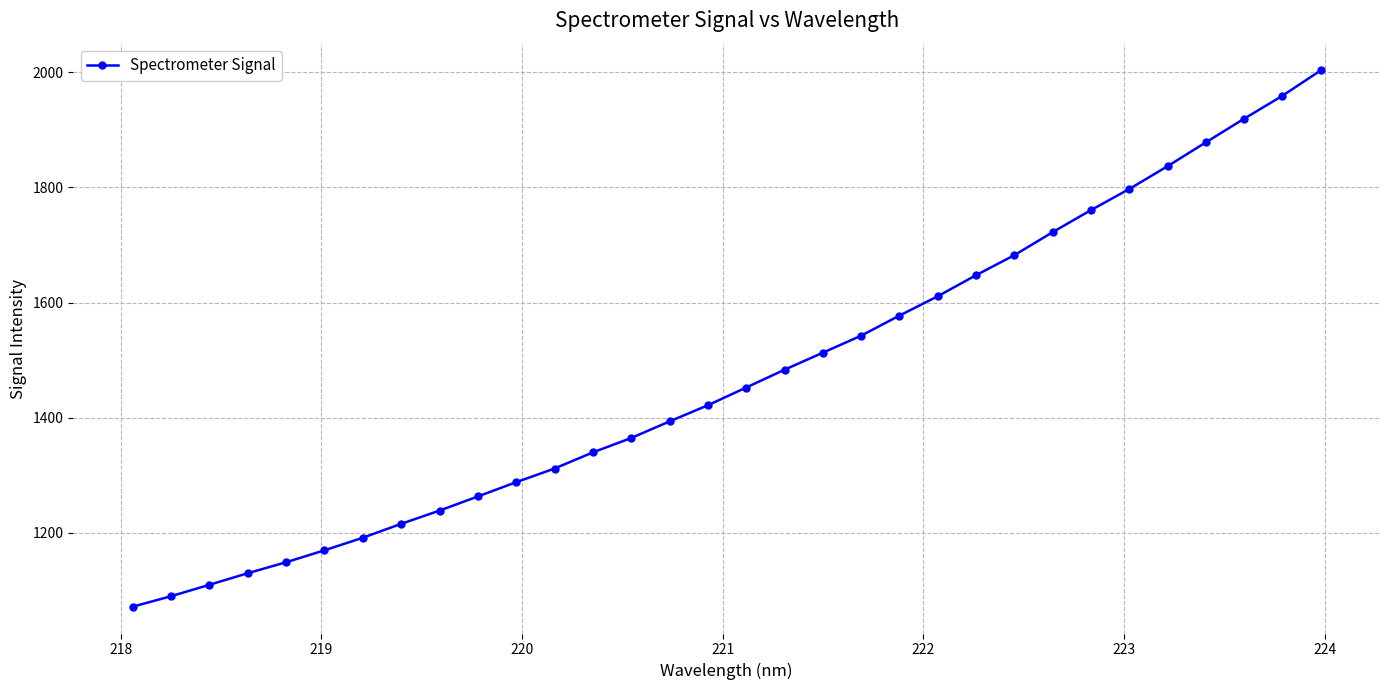

What is the value of the 32nd point from the left?

2002.8